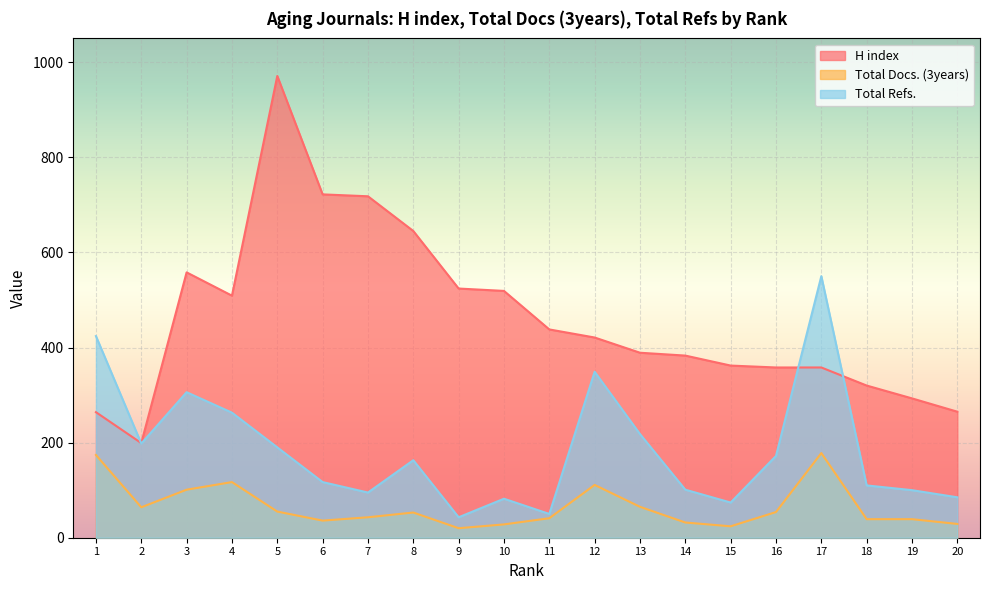

Reading left to right, what are all the values shown in this chart?

H index: 264	199	558	509	971	722	718	645	524	519	438	421	389	383	362	358	358	320	293	265
Total Docs. (3years): 174	64	101	117	55	36	43	53	20	28	41	111	65	32	24	54	178	39	39	29
Total Refs.: 424	198	306	263	190	117	95	163	43	82	50	349	218	101	74	172	550	110	100	85